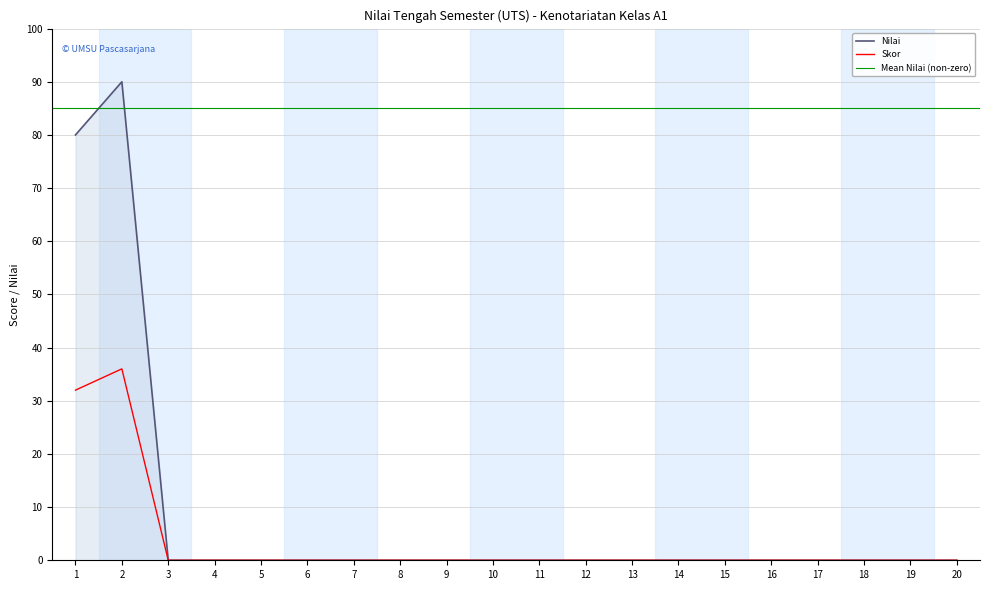

Between 14 and 12, which is larger?

14